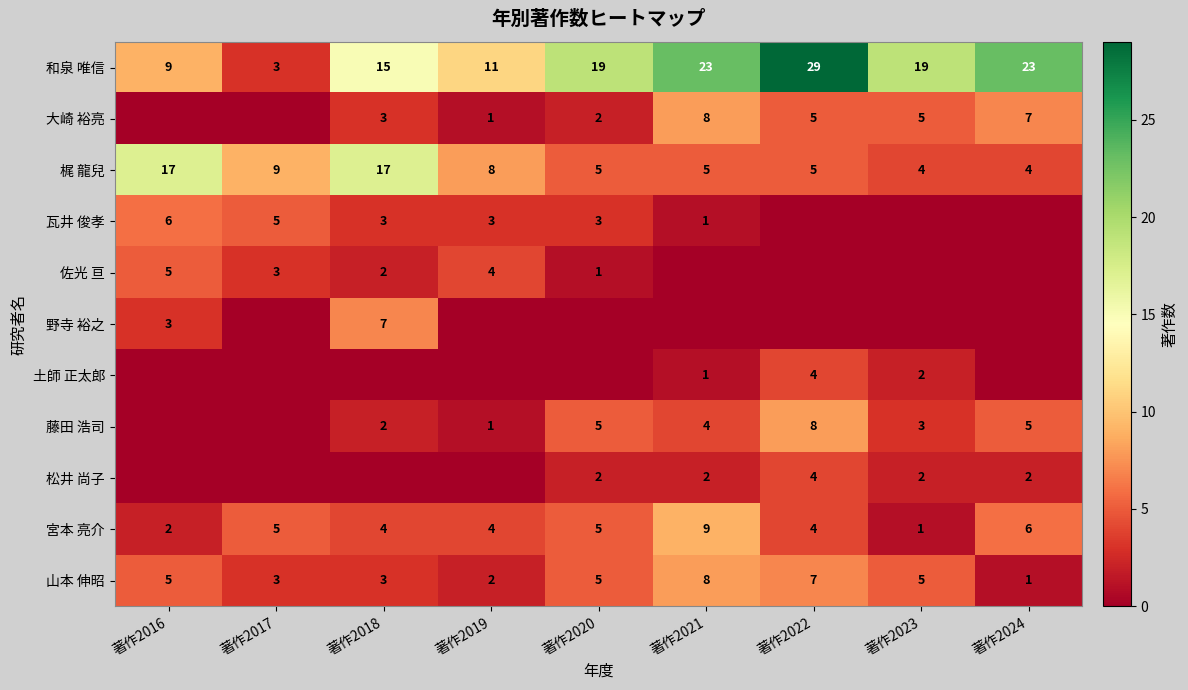

What is the sum of the 大崎 裕亮 values at 著作2019 and 著作2020?

3